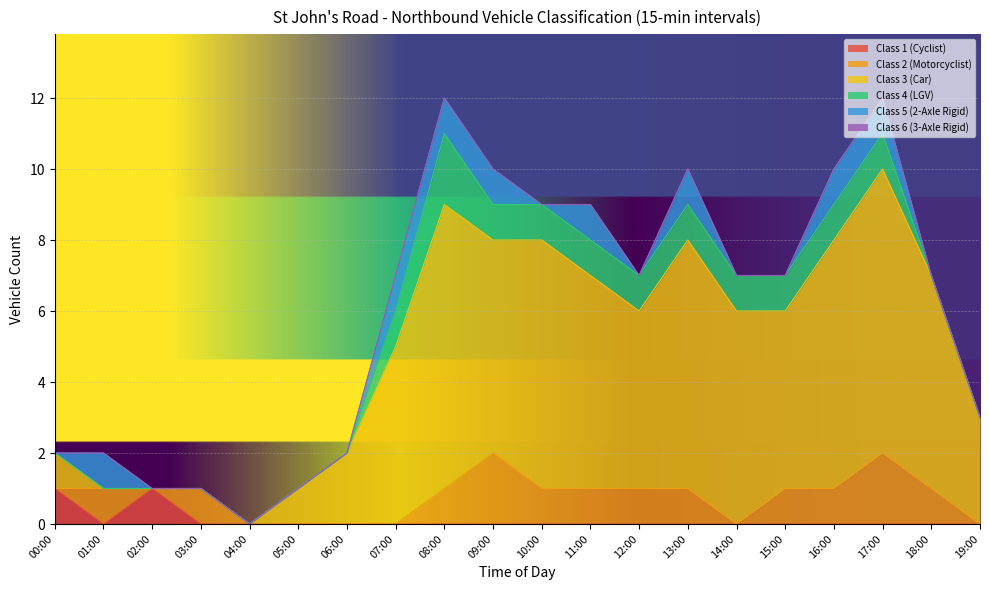

In Class 5 (2-Axle Rigid), how many points are lower than both neighbors (excluding endpoints)?

2